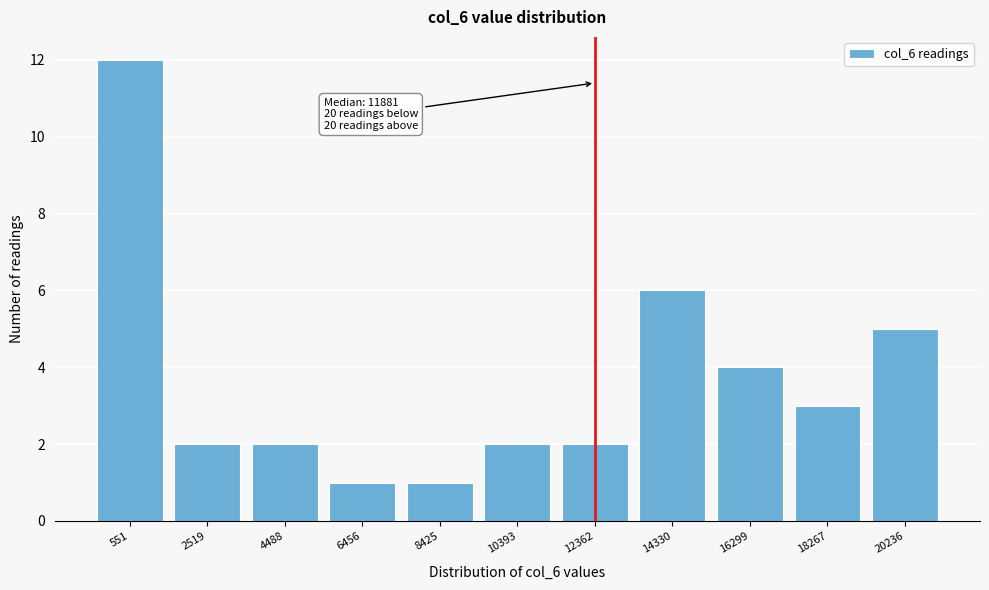

Reading left to right, what are all the values shown in this chart?

12	2	2	1	1	2	2	6	4	3	5